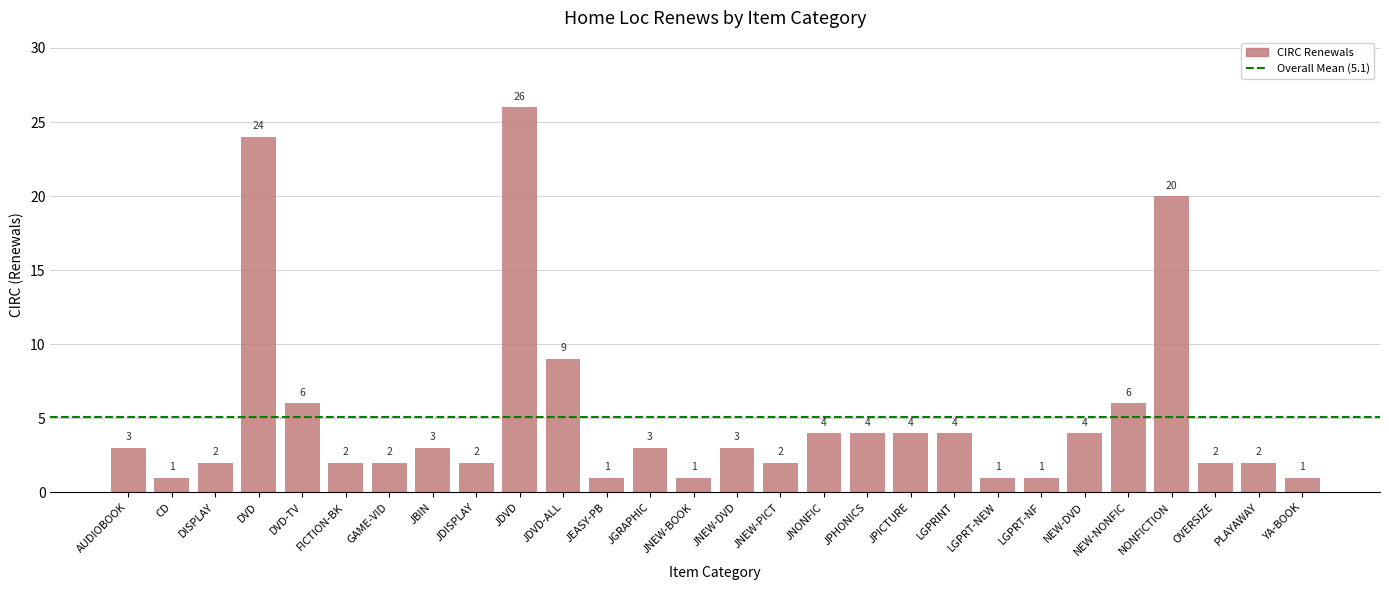

Which has a higher value, NEW-NONFIC or JNONFIC?

NEW-NONFIC